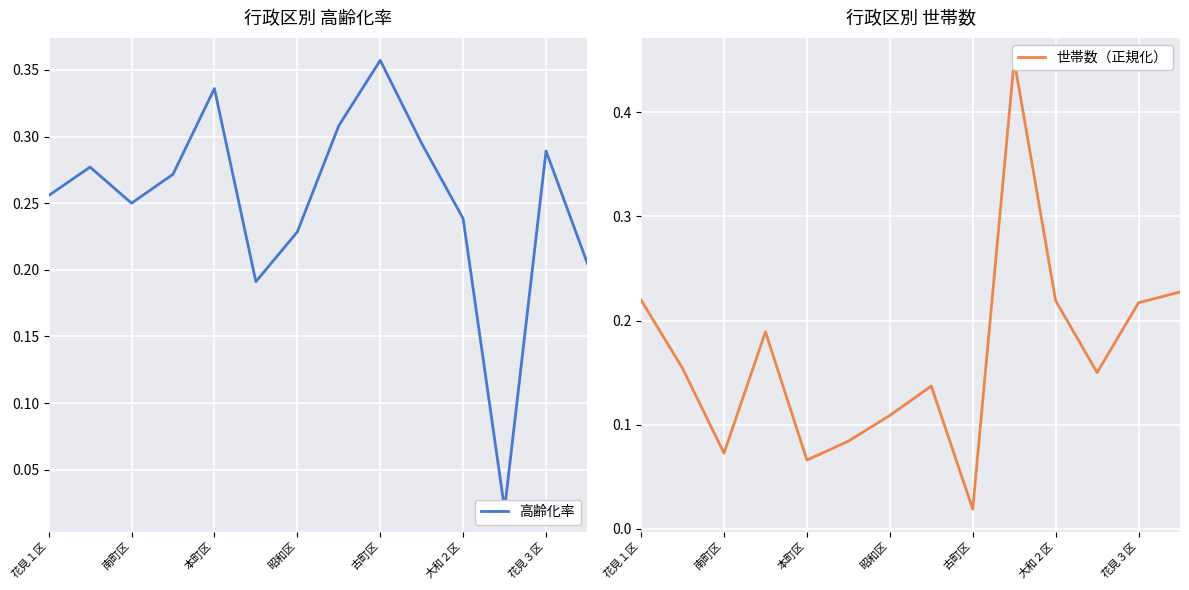

In 高齢化率, how many points are higher than both neighbors (excluding endpoints)?

4